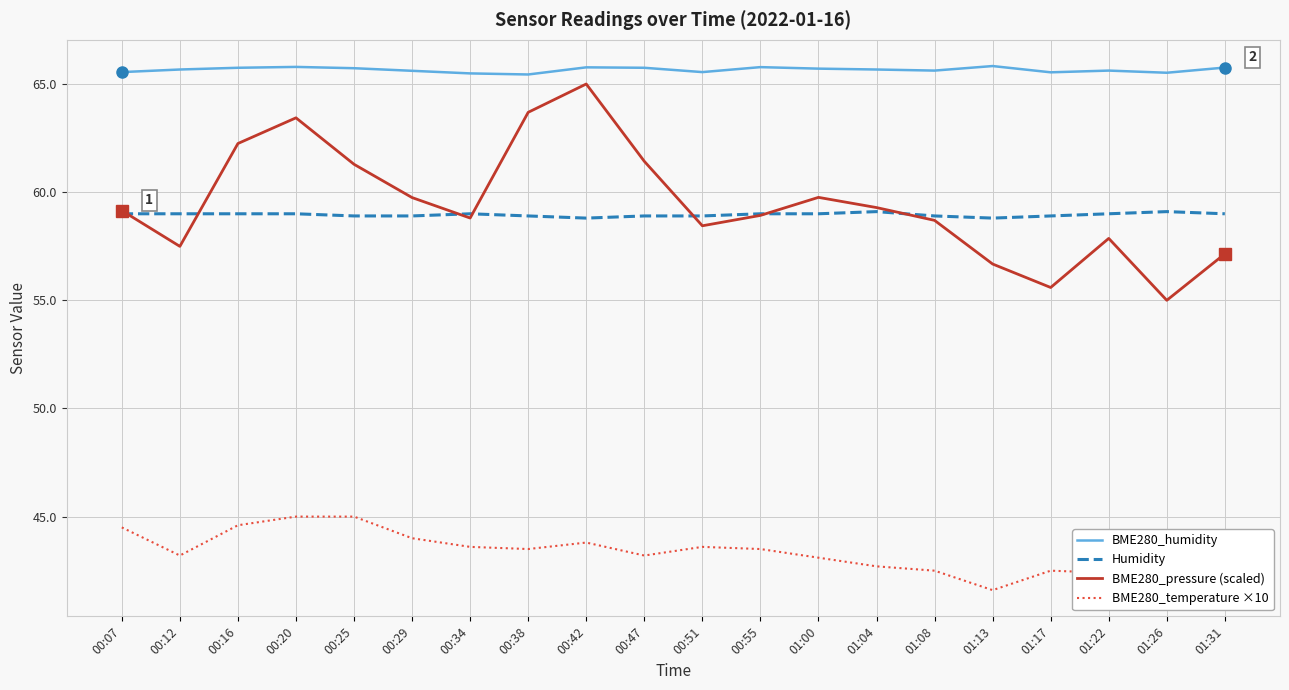

Which series has the widest spread of values?

BME280_pressure (scaled)